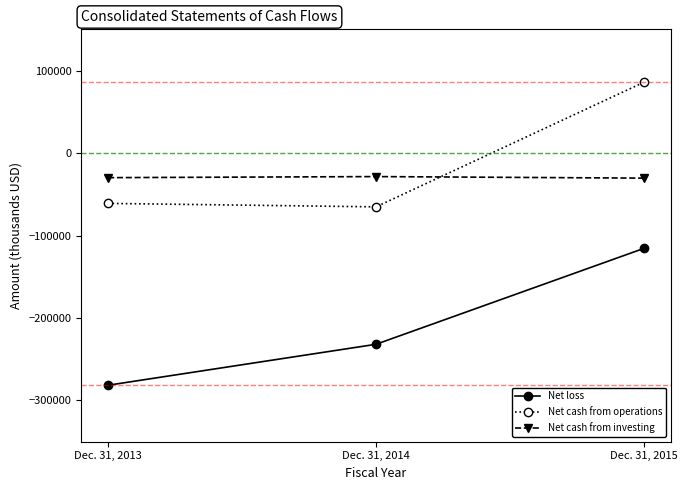

Where is Net loss nearest to the value -198552?

Dec. 31, 2014